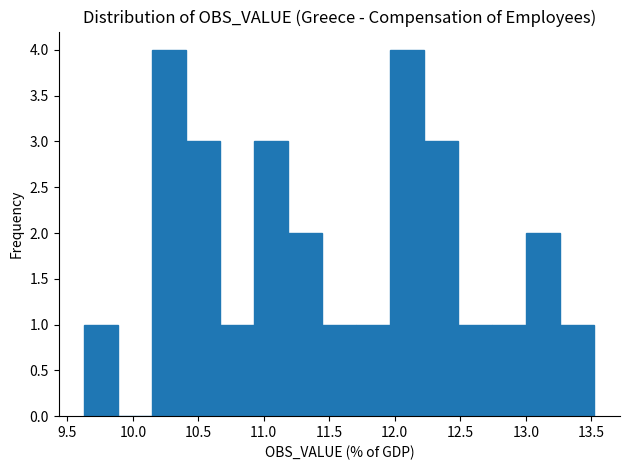

Reading left to right, transcribe this chart: for each bar, give the range it covers on the x-axis and its height. Neither the bar edges nor the heights are printed on the chart, so give them approximately, as read against the axes.

9.65 to 9.90: 1
9.90 to 10.15: 0
10.15 to 10.40: 4
10.40 to 10.65: 3
10.65 to 10.95: 1
10.95 to 11.20: 3
11.20 to 11.45: 2
11.45 to 11.70: 1
11.70 to 11.95: 1
11.95 to 12.25: 4
12.25 to 12.50: 3
12.50 to 12.75: 1
12.75 to 13.00: 1
13.00 to 13.25: 2
13.25 to 13.50: 1